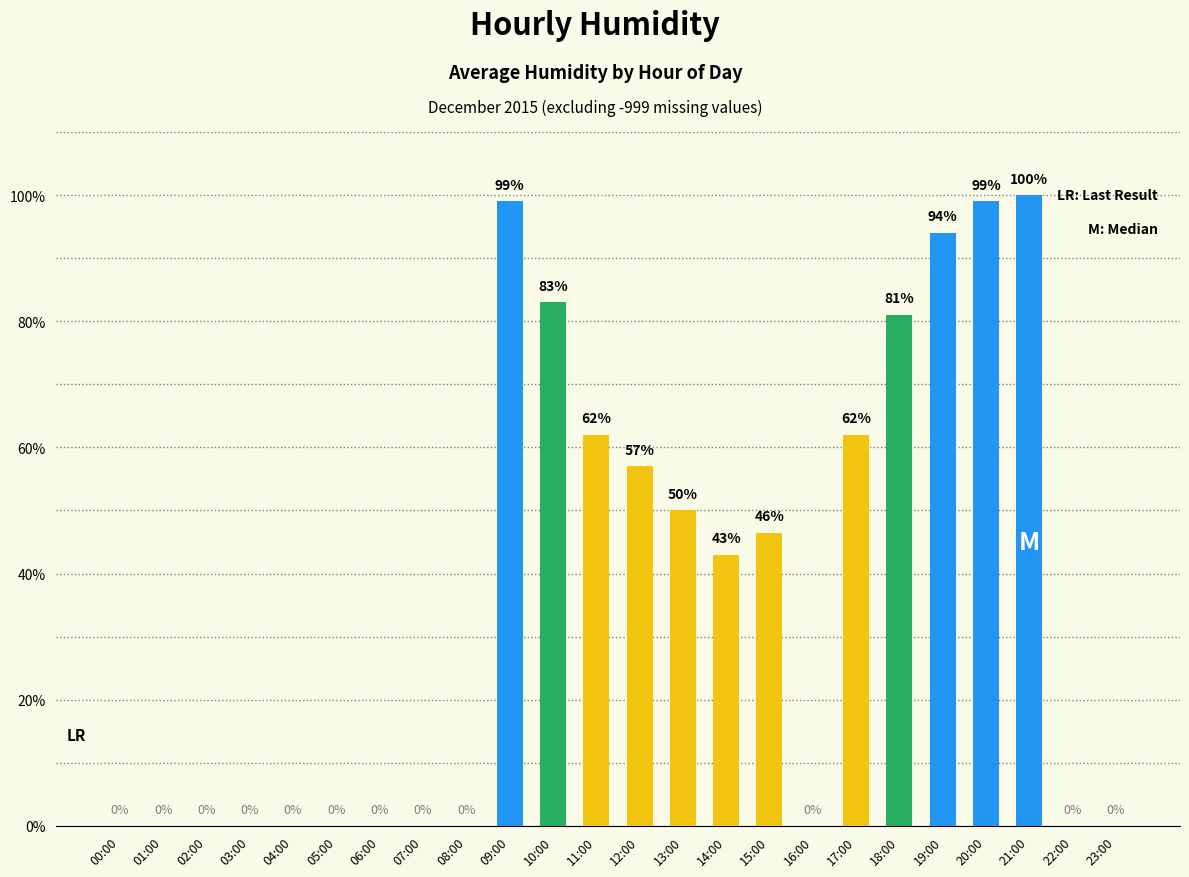

Are the bars grouped side by side (vs. stacked)?

No